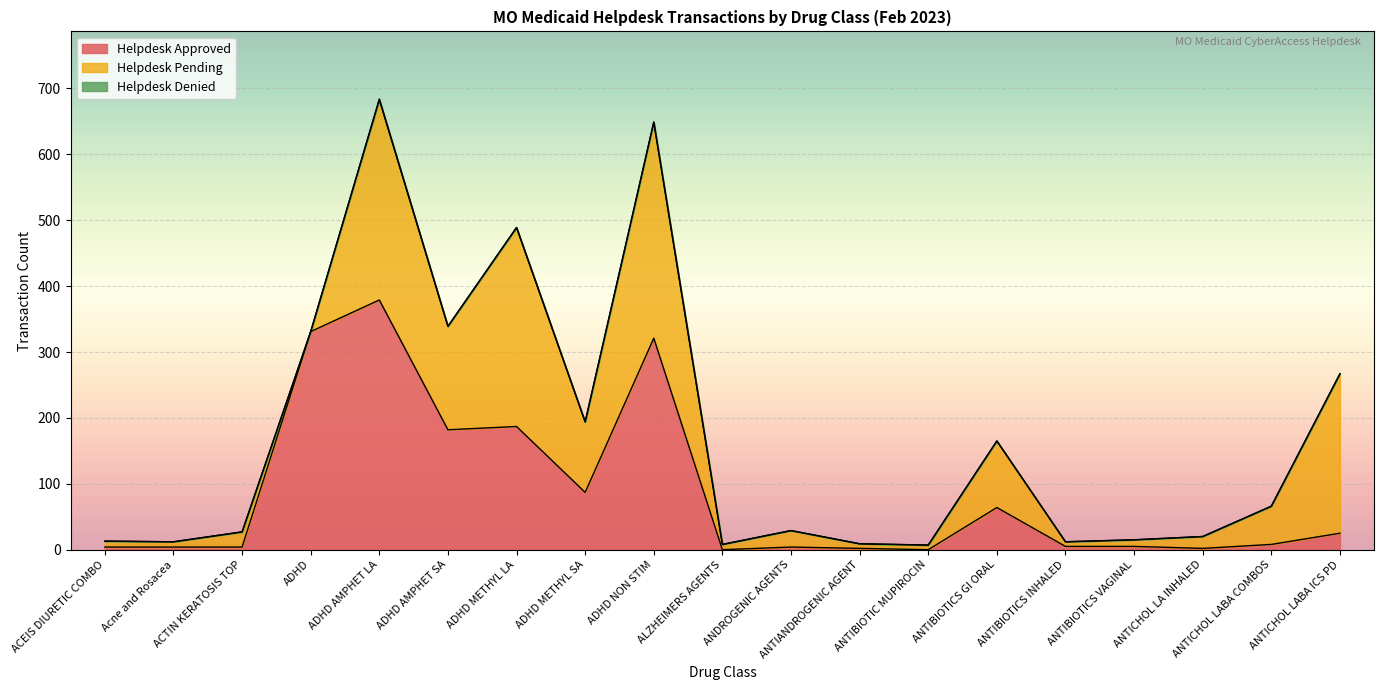

What are all the series names shown in the legend?

Helpdesk Approved, Helpdesk Pending, Helpdesk Denied